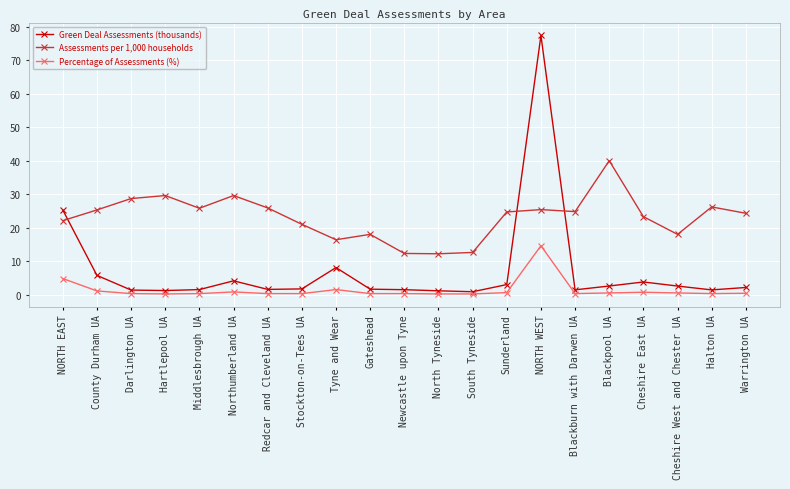

List the series in order of their peak value, lowest first.

Percentage of Assessments (%), Assessments per 1,000 households, Green Deal Assessments (thousands)